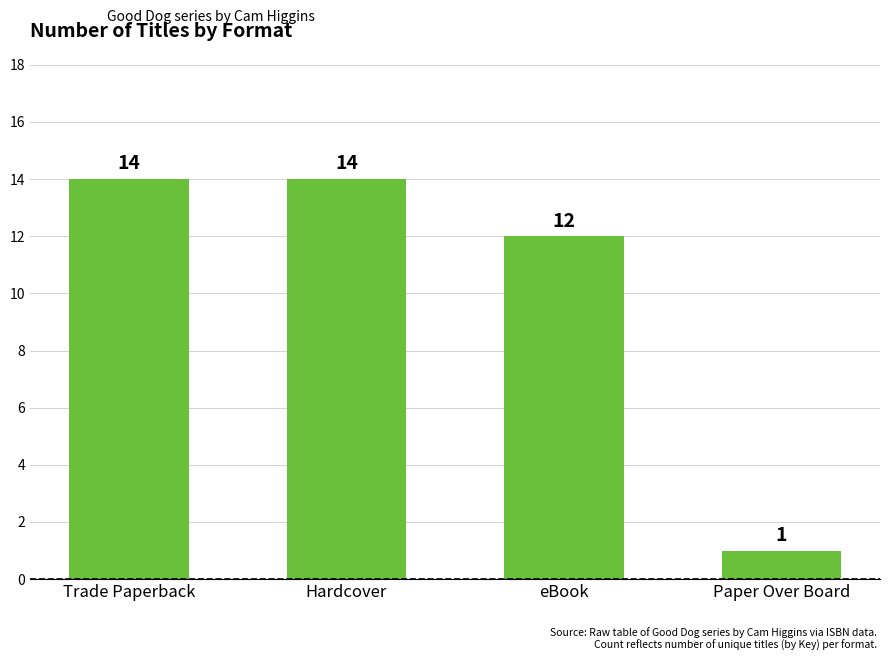

What is the label of the 1st bar from the right?

Paper Over Board